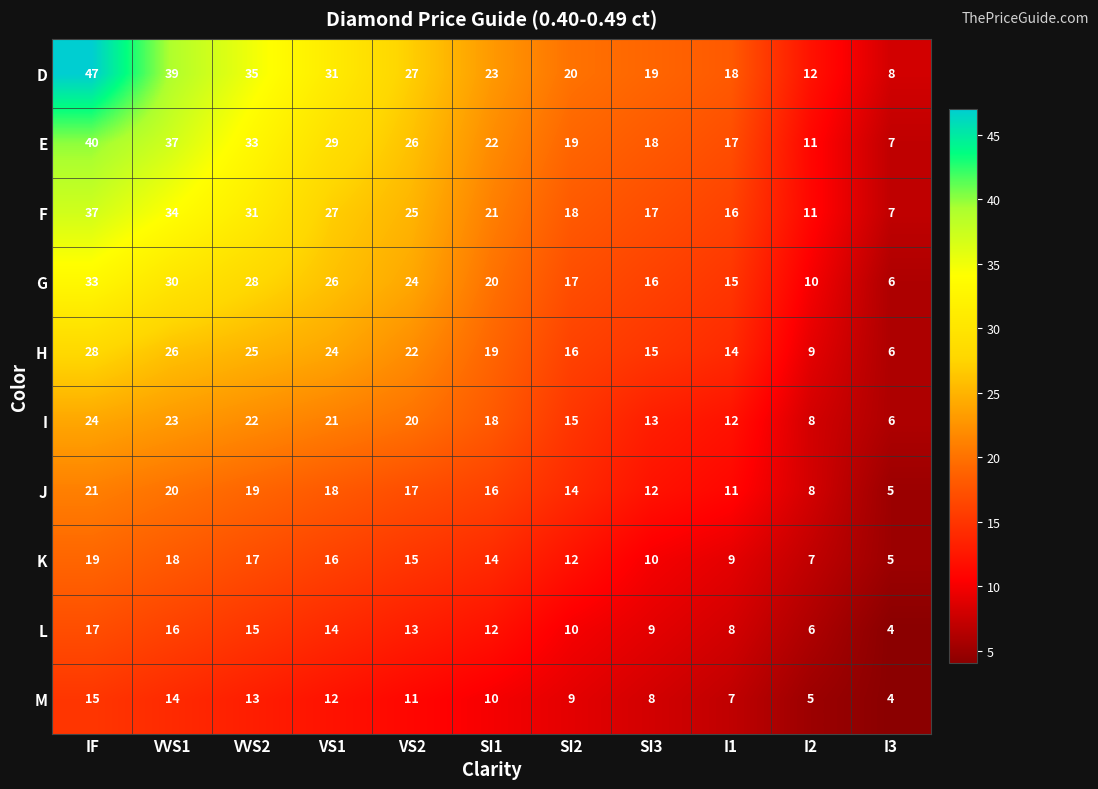

What is the spread (max minus min) of values at VVS1?

25